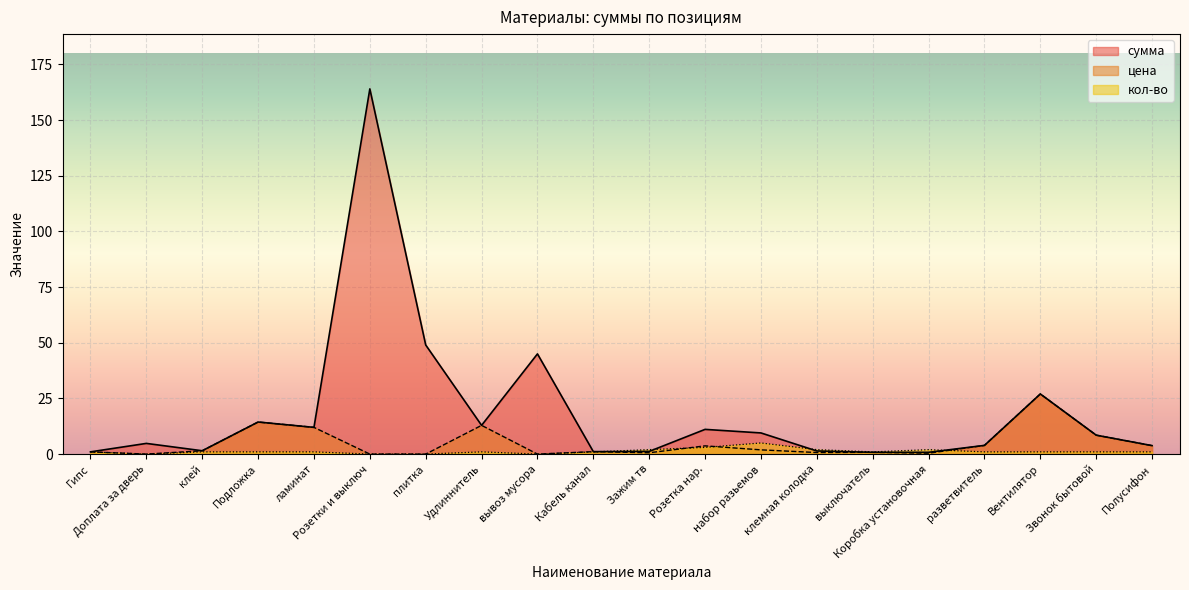

Where is the first local minimum for цена?

Доплата за дверь